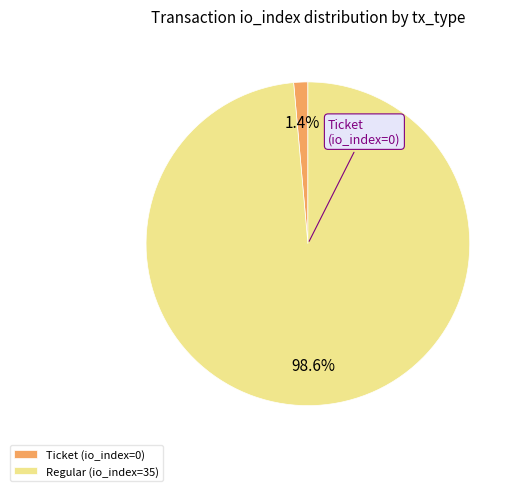

To the nearest percent, what is the average slice percentage?

50%